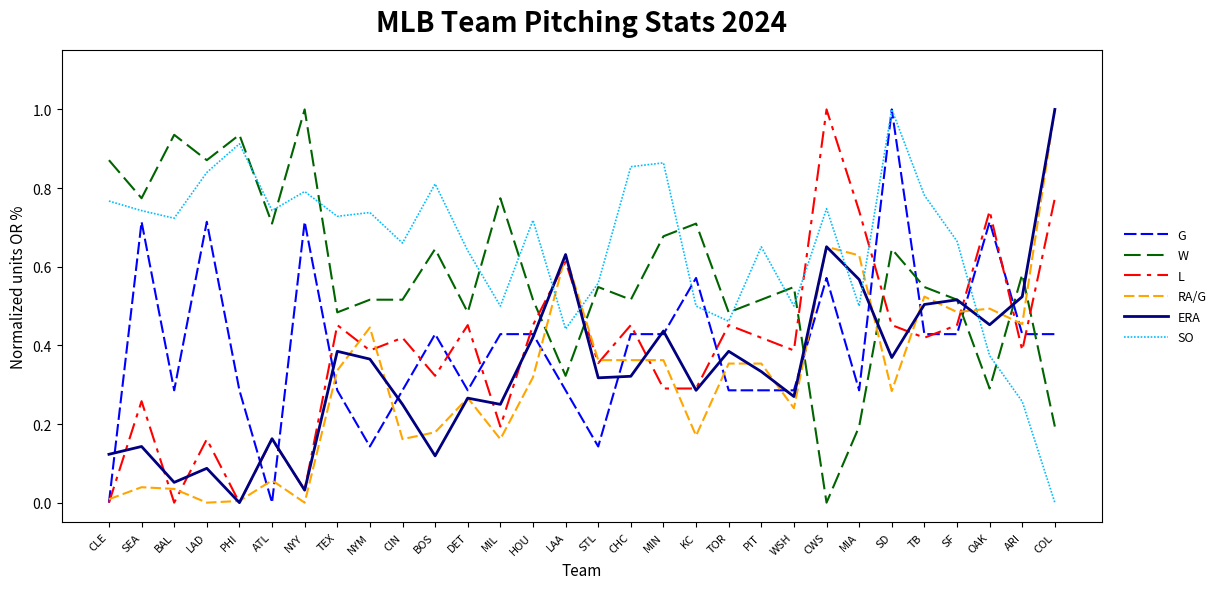

What position from the left is BAL?

3